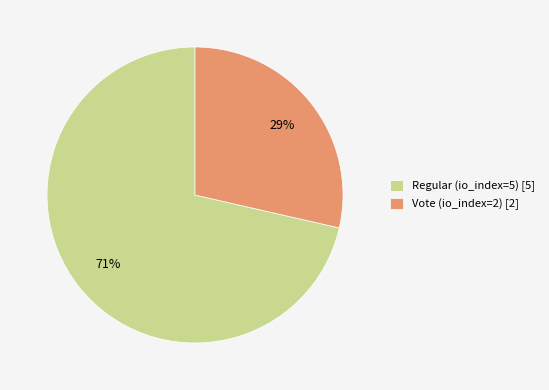

To the nearest percent, what is the average slice percentage?

50%